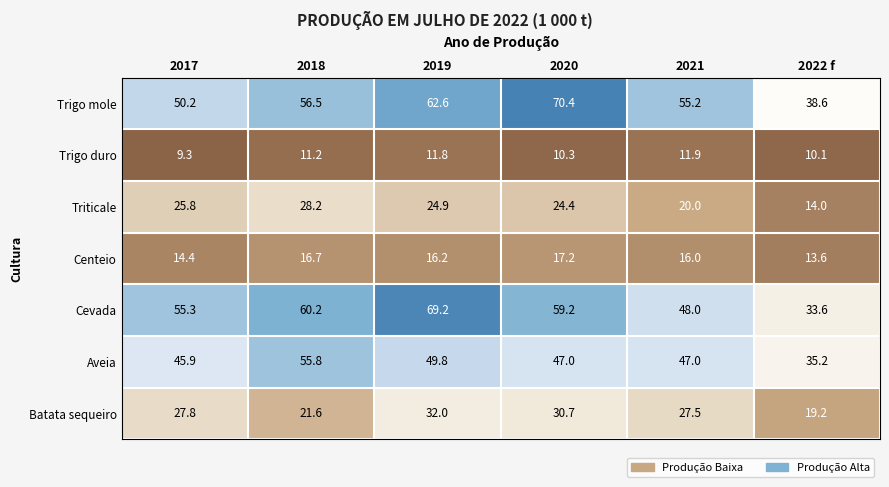

Read the Trigo duro value at 2021.

11.9